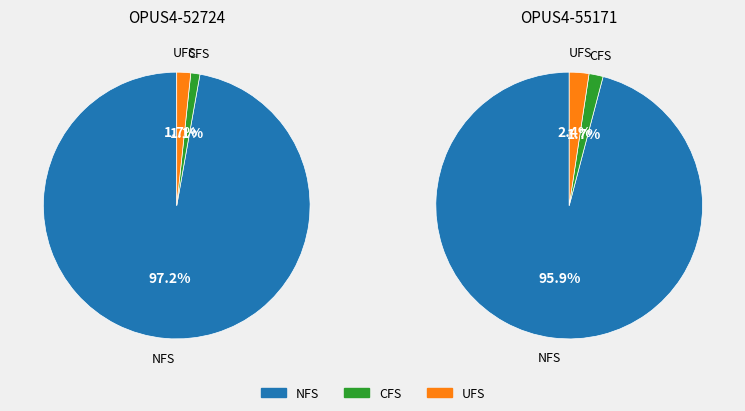

To the nearest percent, what is the combined percentage of OPUS4-52724 and OPUS4-55171?

100%